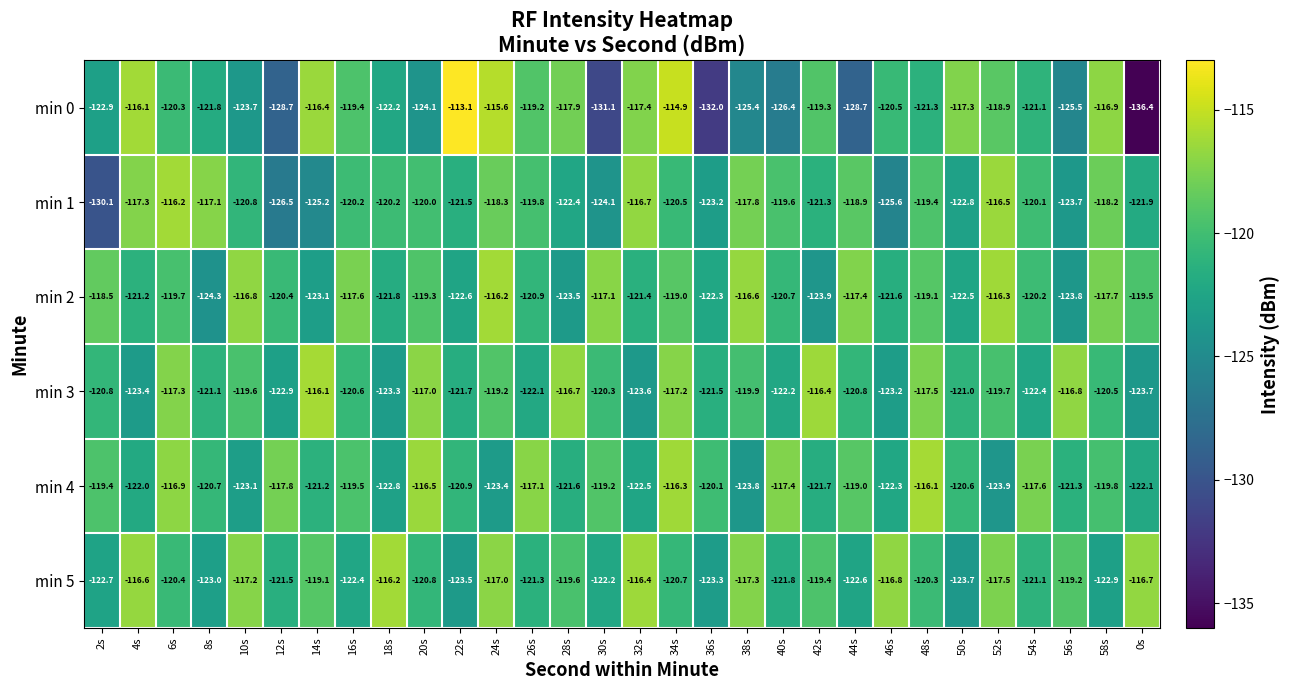

Which category has the lowest value in the min 3 series?

0s